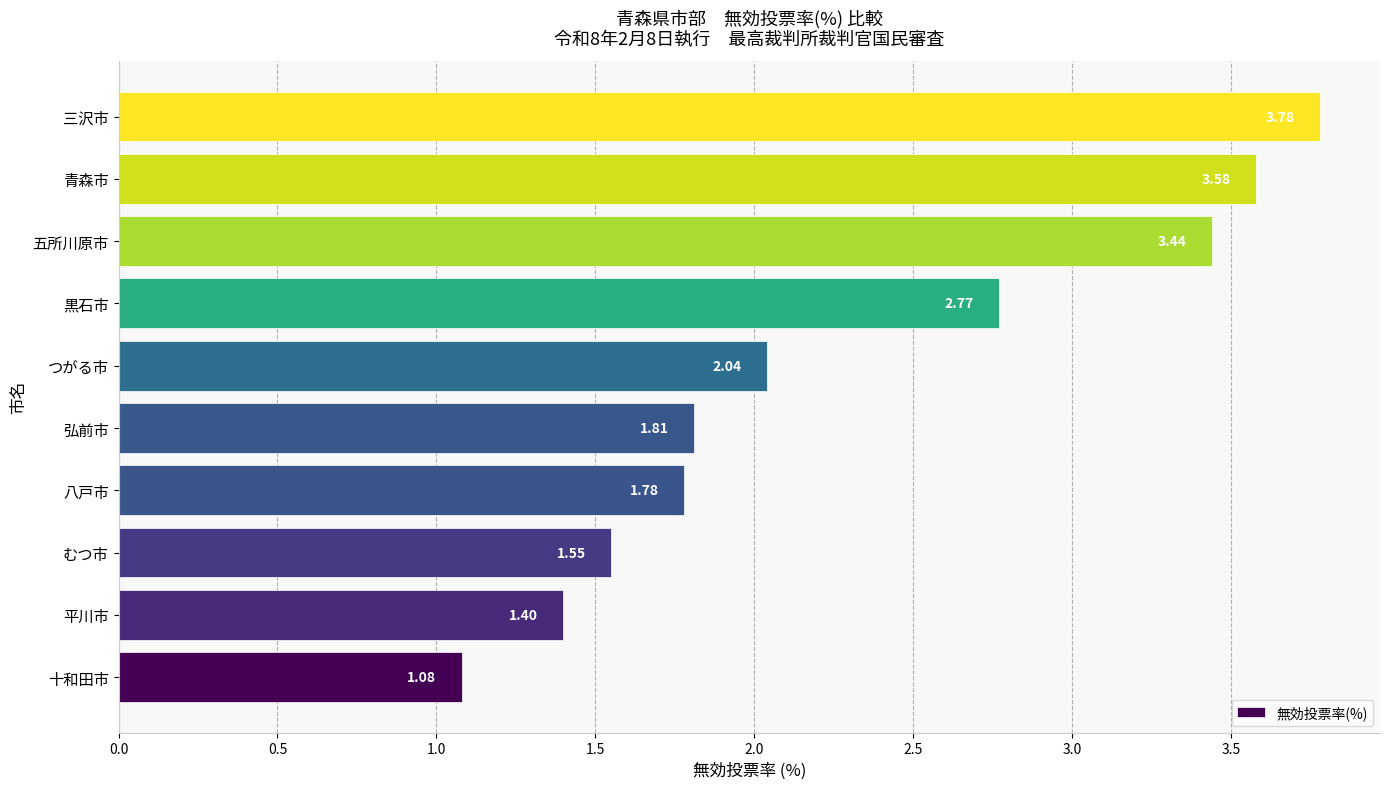

List the labels in order of value, smallest first.

十和田市, 平川市, むつ市, 八戸市, 弘前市, つがる市, 黒石市, 五所川原市, 青森市, 三沢市